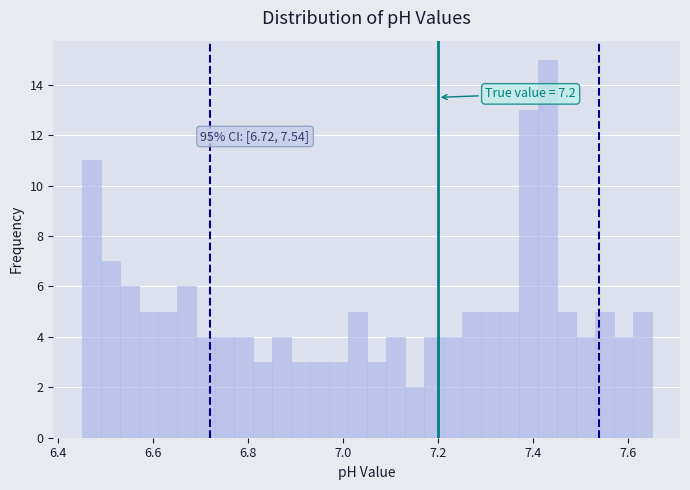

Read against the x-axis, roughly where is the centre of the tallest bar?

7.44